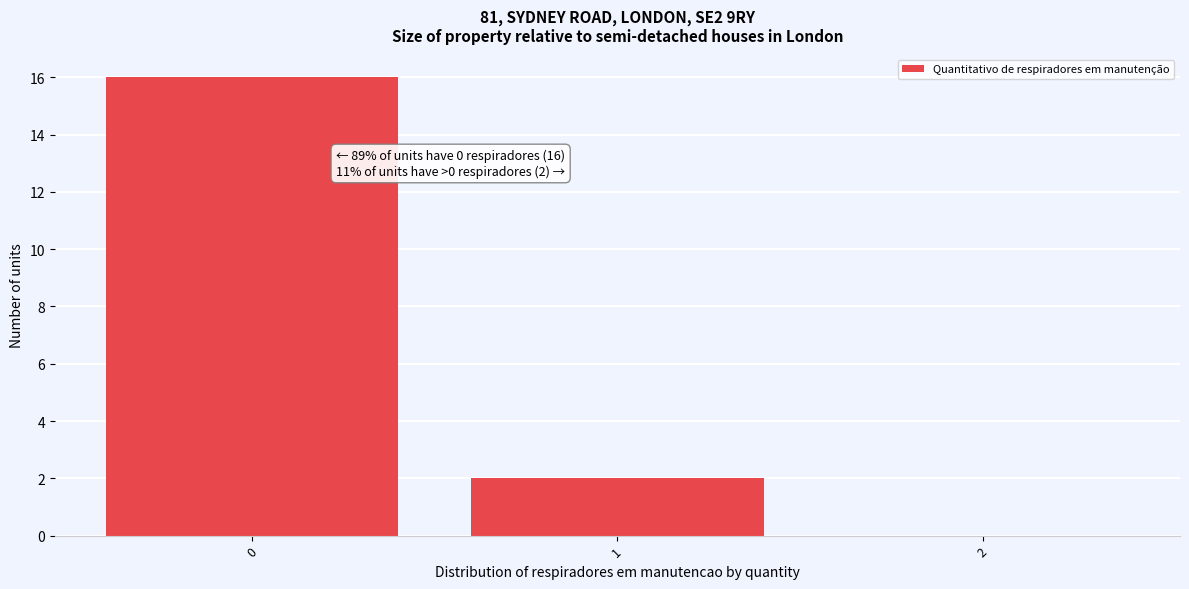

Reading left to right, list all the values displayed in this chart.

0=16	1=2	2=0